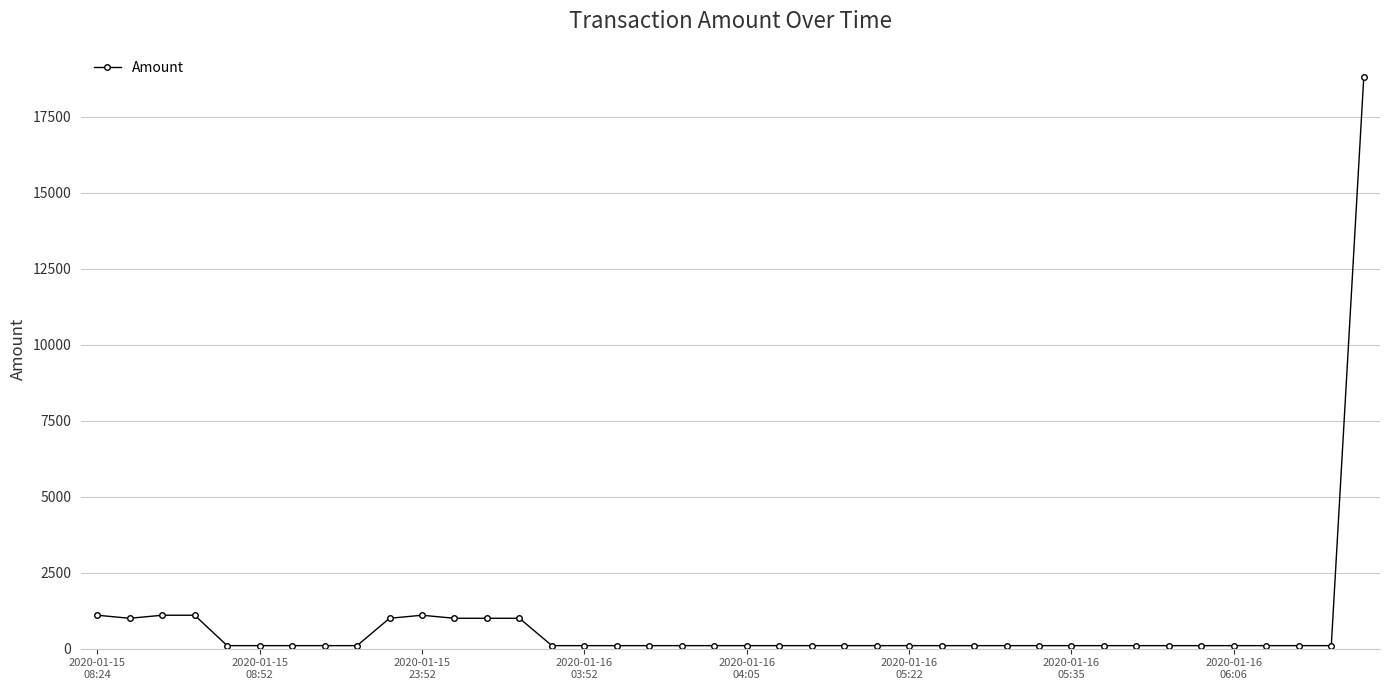

True or false: the data has more than 0 interior local peaks.

True